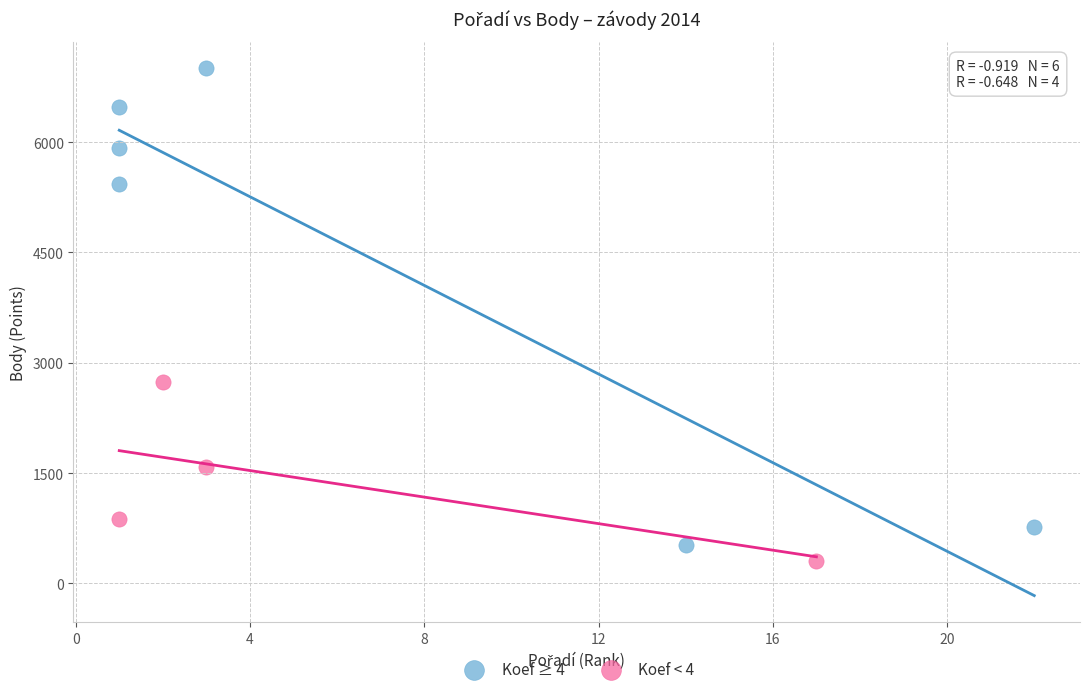

Which series reaches the minimum Y coordinate?

Koef < 4